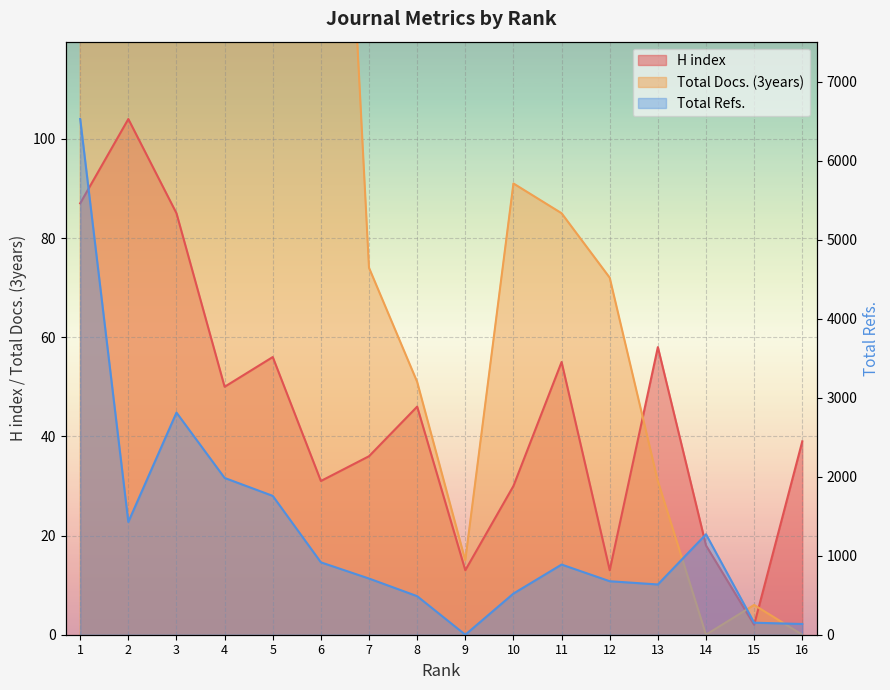

What is the value of the H index point at the 13th from the left?

58